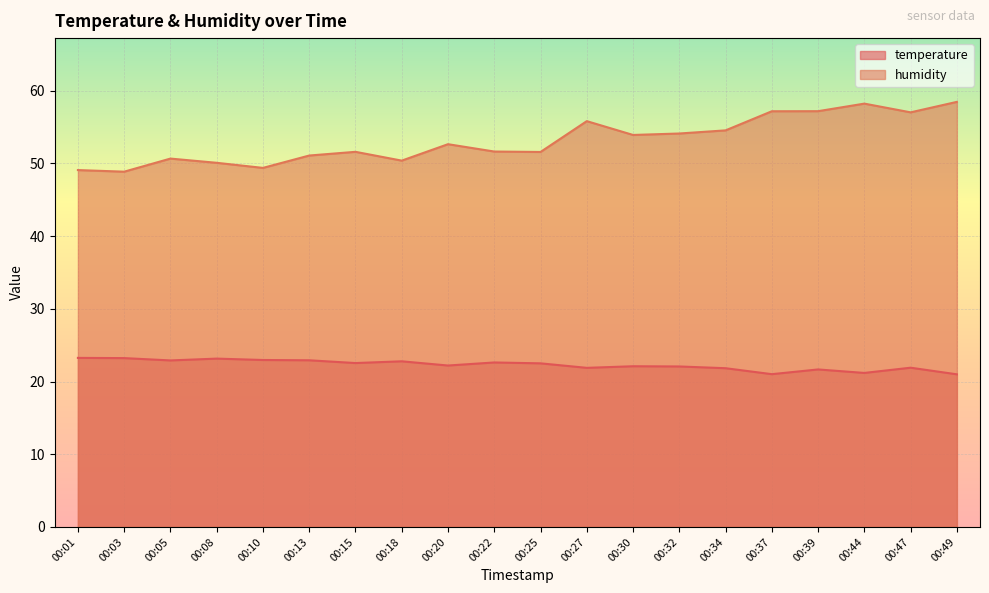

True or false: temperature and humidity cross at least once.

False